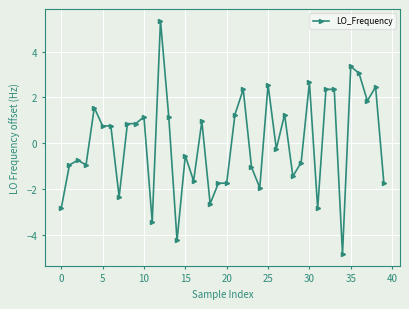

True or false: there are more than 0 points higher than both neighbors.

True